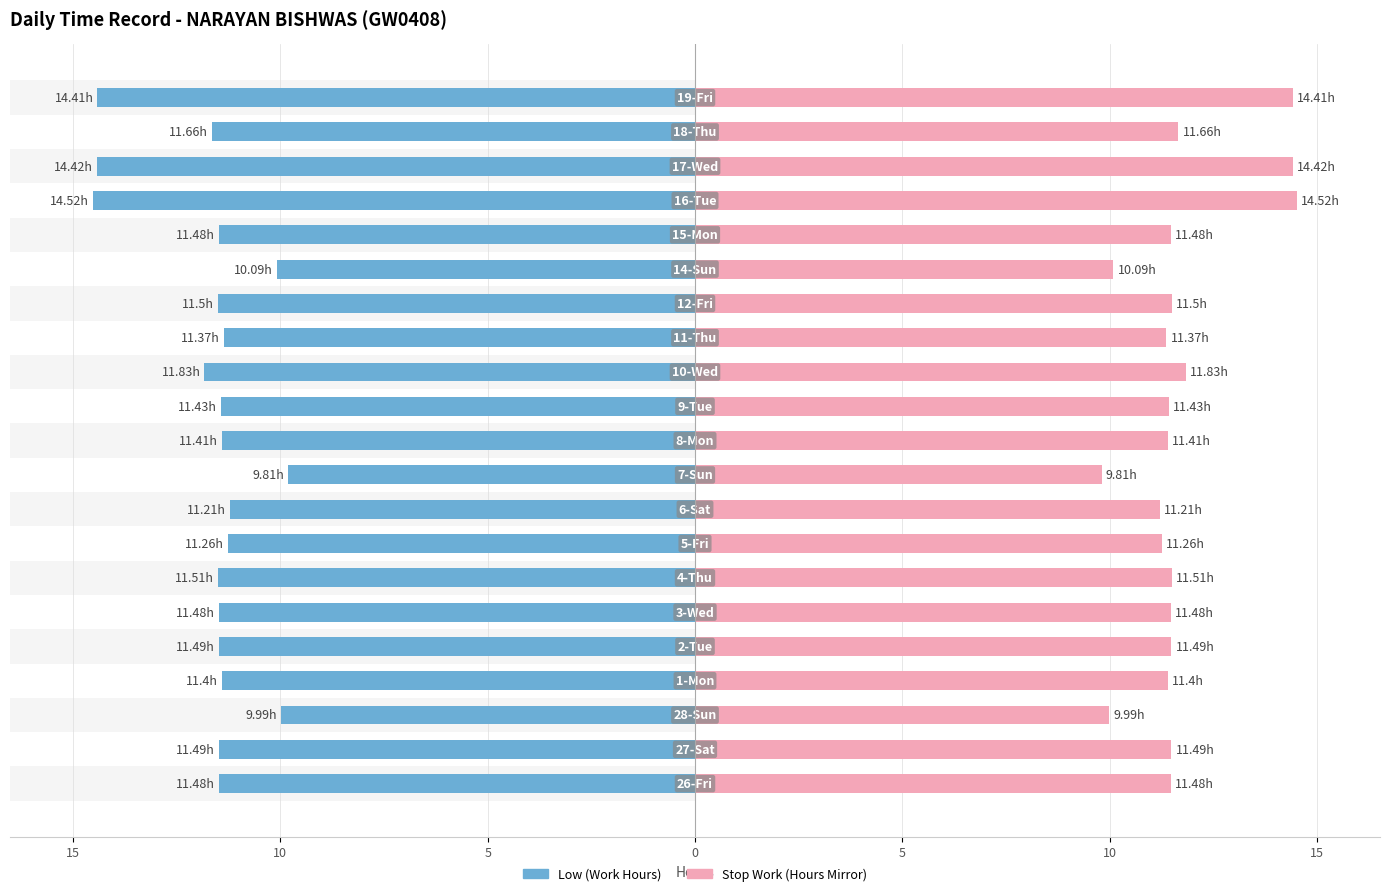

Is the value of Stop Work (Hours) at 17 greater than the value of Low (Work Hours) at 8?

Yes